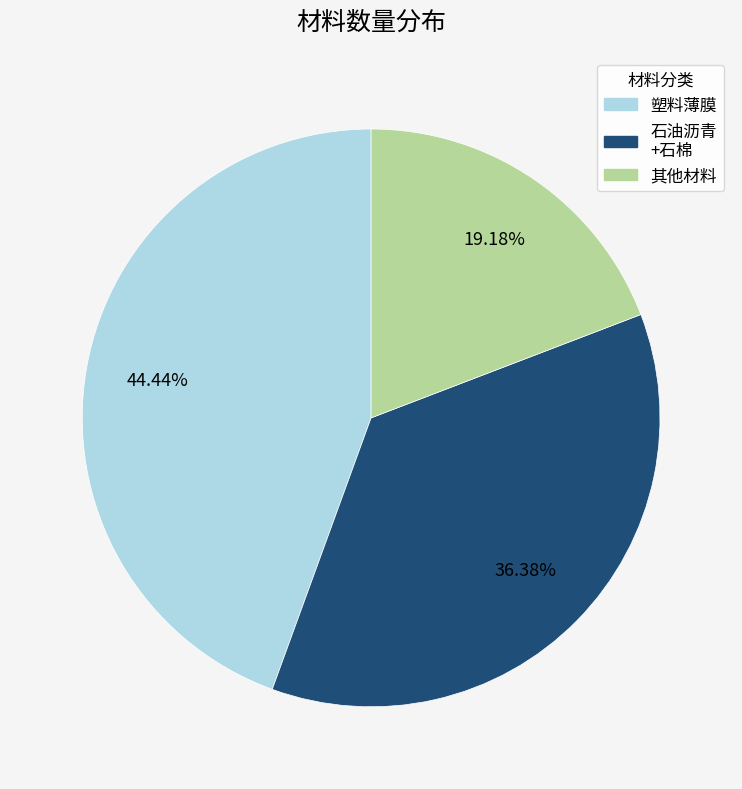

Does 塑料薄膜 represent more than half of the total?

No